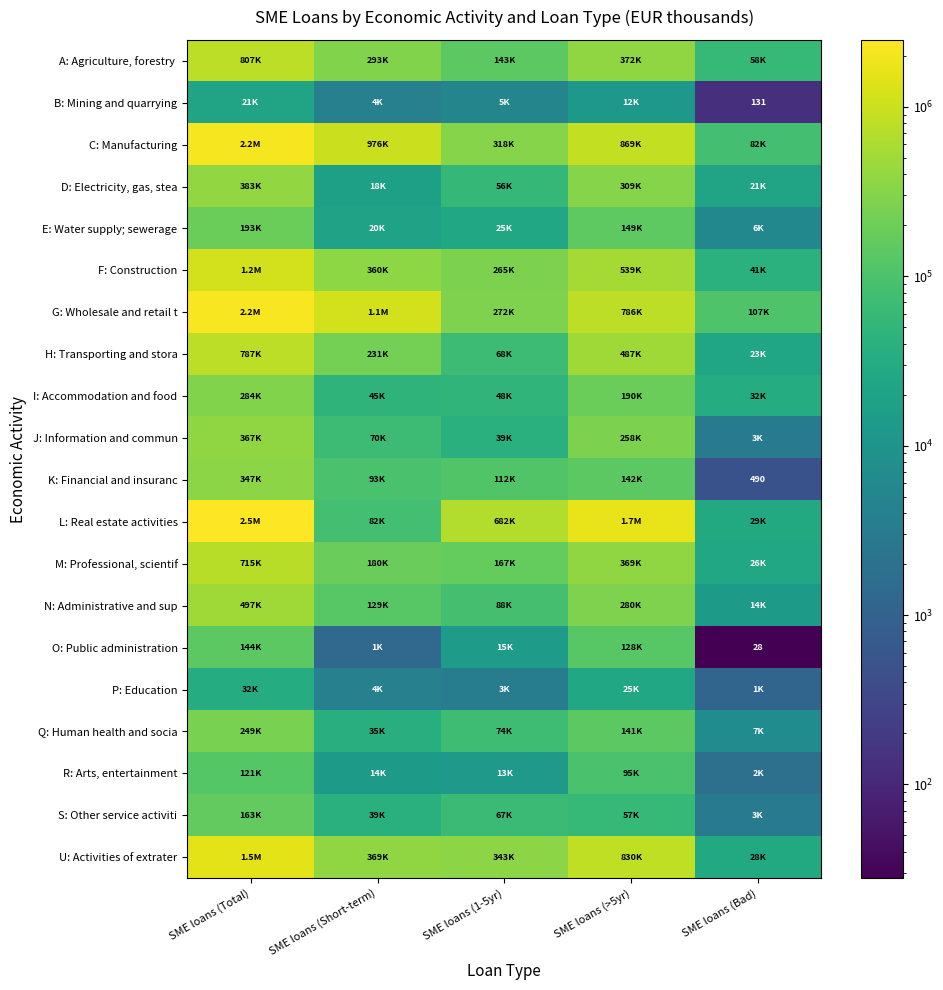

What is the total value across all series at SME loans (Total)?

14646316